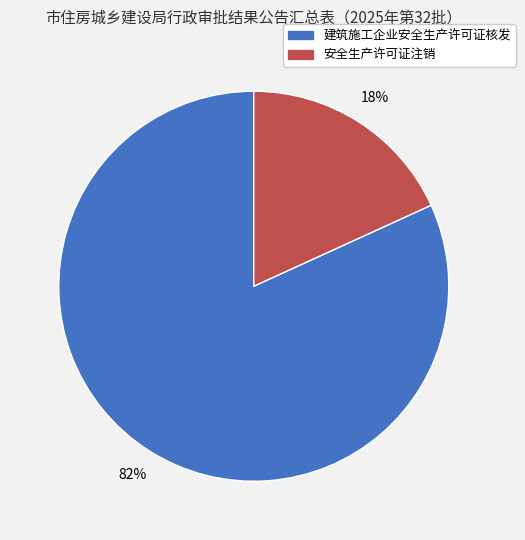

True or false: 安全生产许可证注销 accounts for 18% of the total.

True